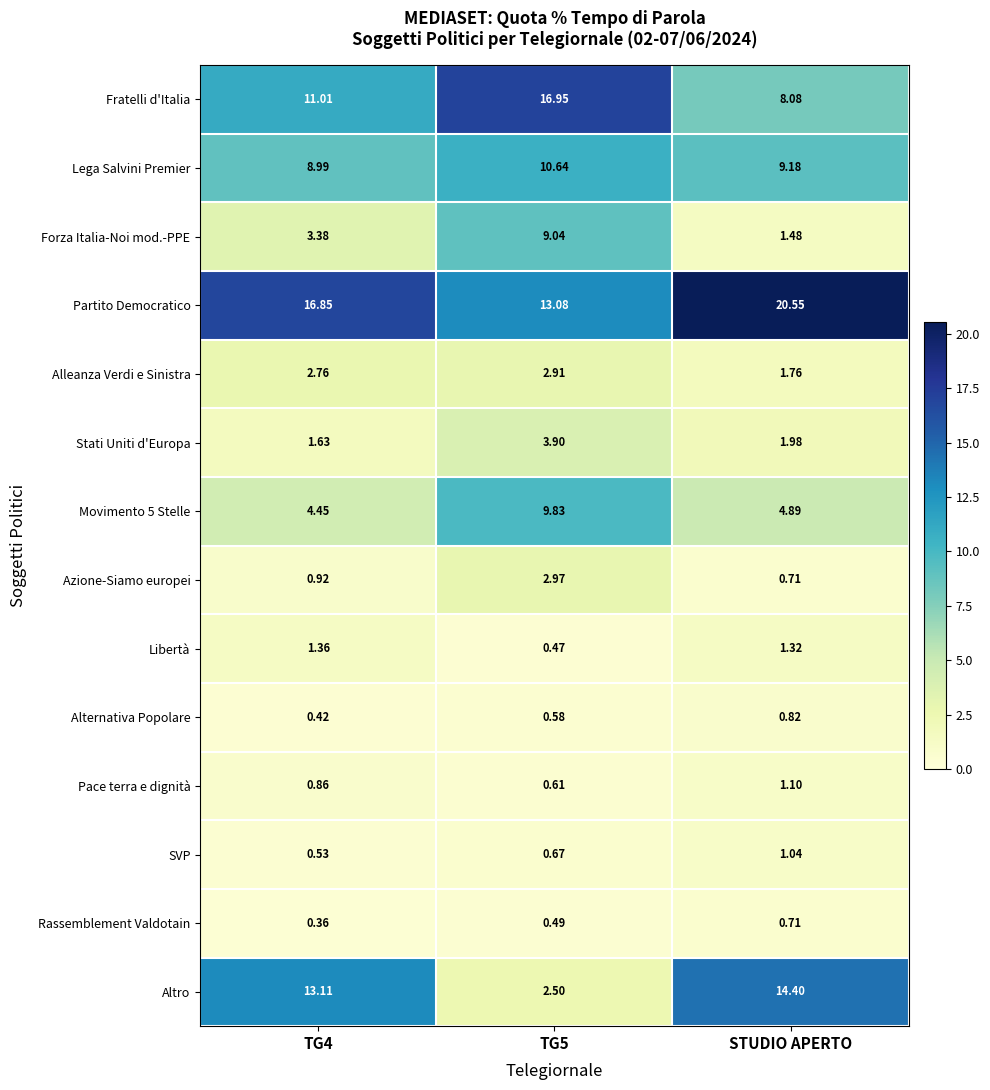

Which series changed the most between TG5 and STUDIO APERTO?

Altro